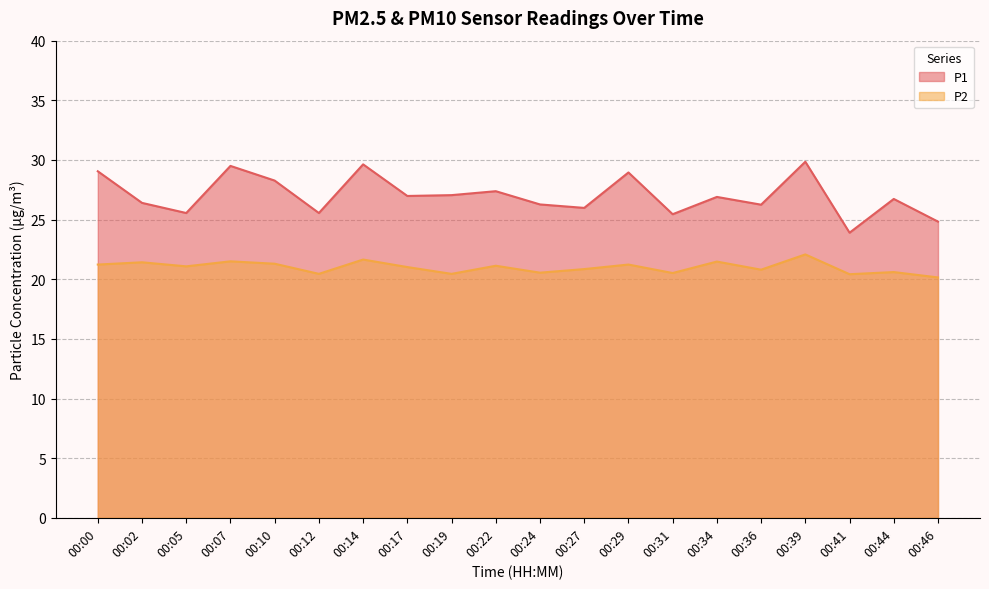

In P1, how many points are lower than both neighbors (excluding endpoints)?

7